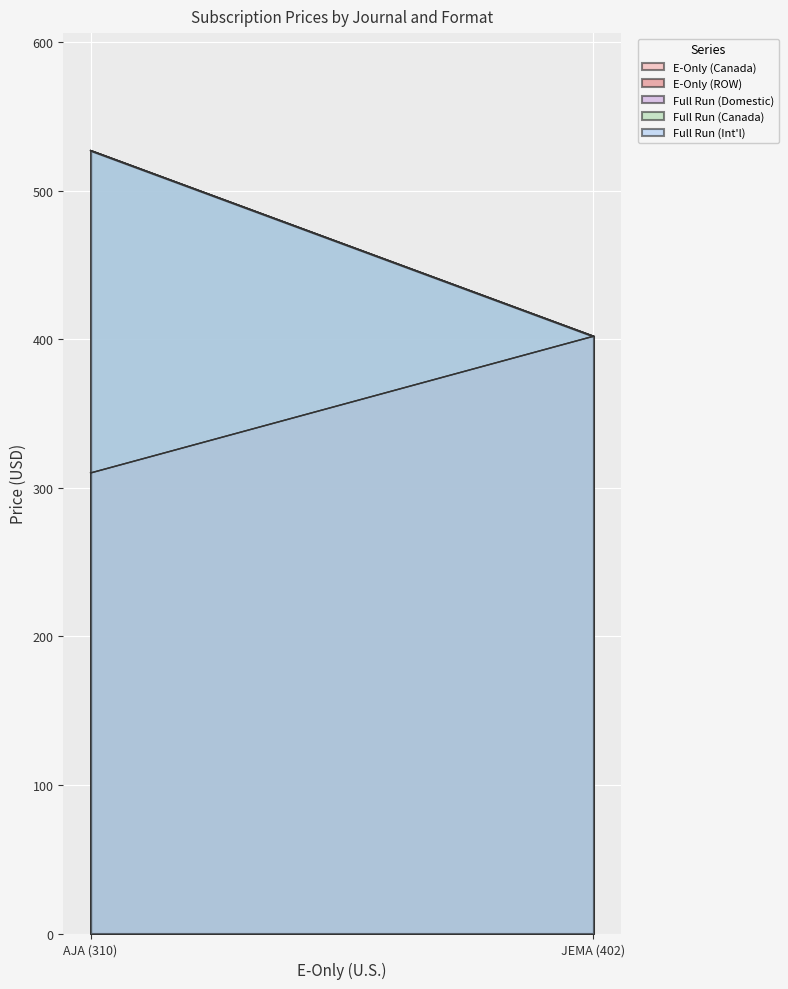

At which label does E-Only (ROW) reach its peak?

Journal of Eastern Mediterranean Archaeology